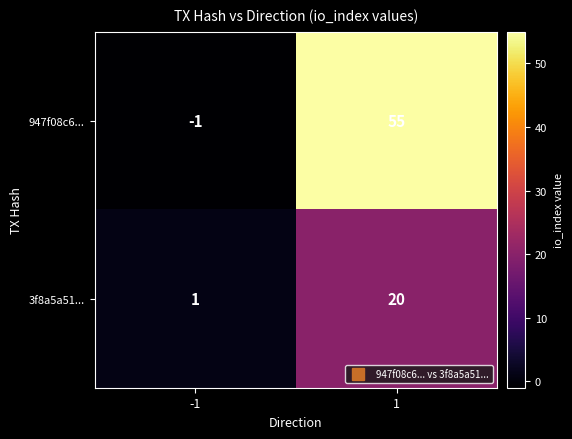

What is the difference between the 3f8a5a51... values at 1 and -1?

19